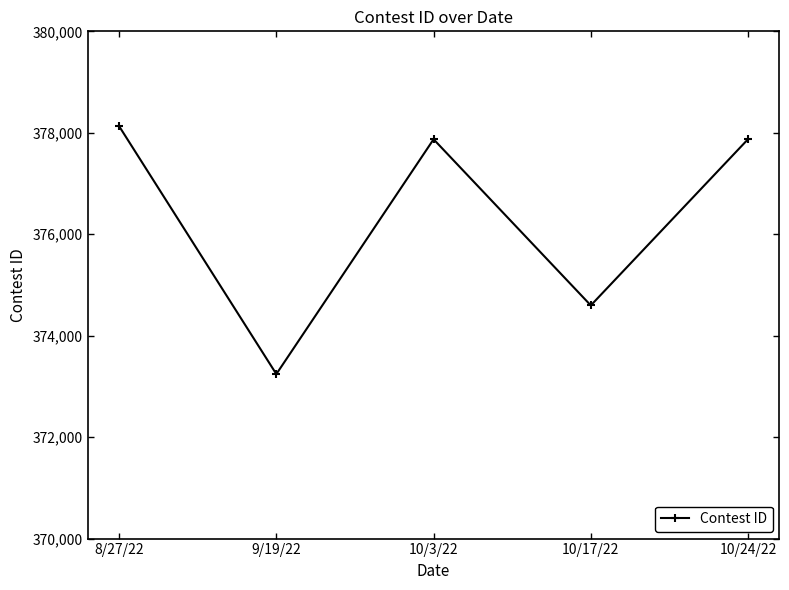

Approximately how many times larger is the value at 10/3/22 compared to 9/19/22?

1.0